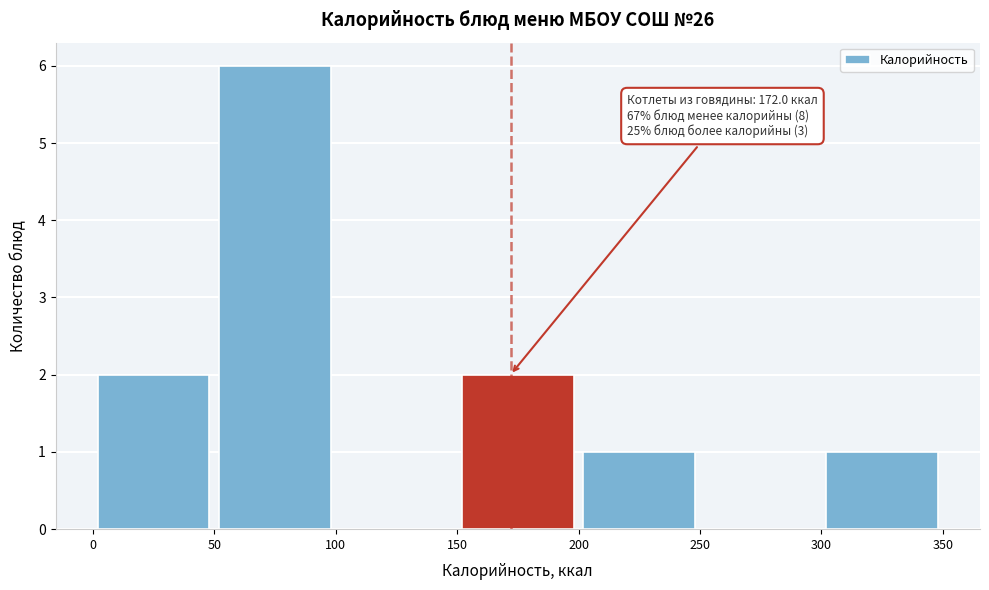

Over which range of the x-axis is the bar tallest?

50 to 100